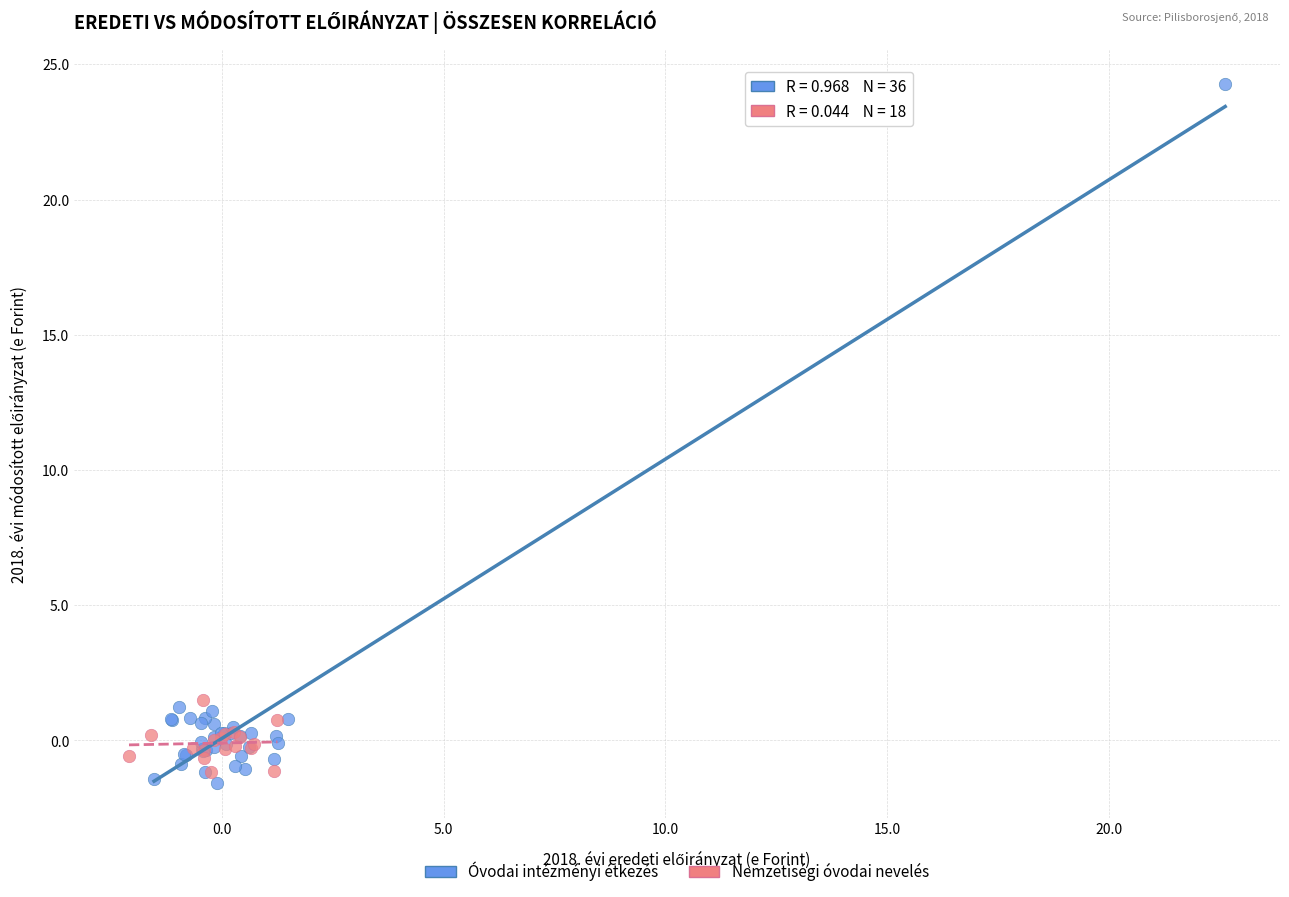

Which series reaches the maximum Y coordinate?

Óvodai intézményi étkezés